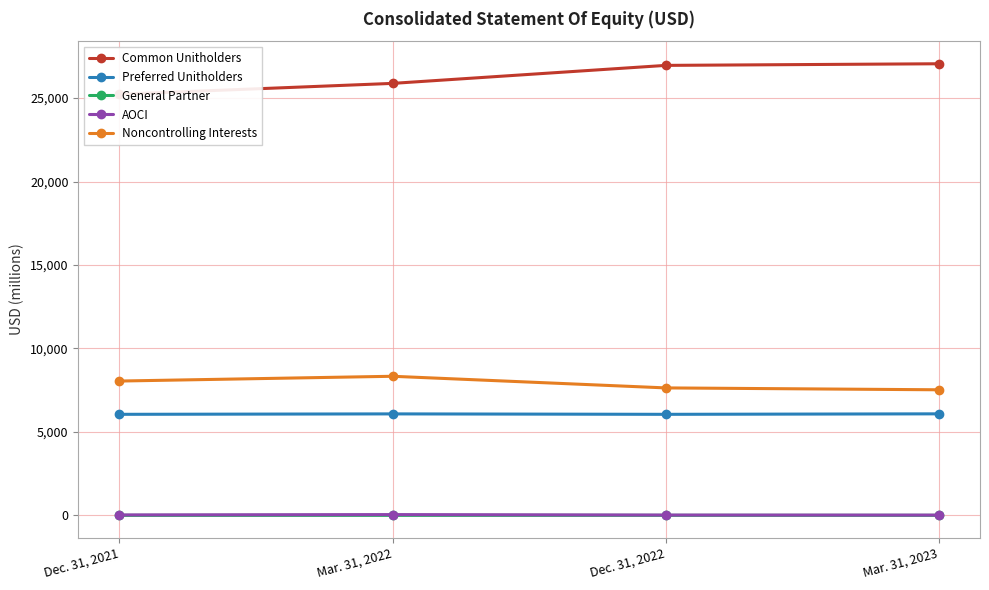

True or false: Common Unitholders and AOCI intersect in this chart.

False